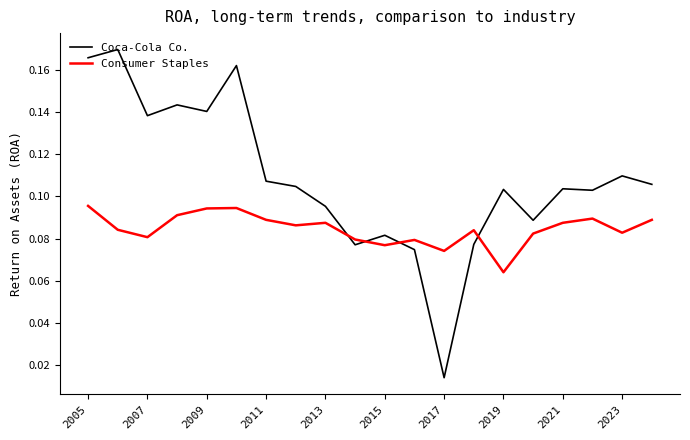

How many distinct data groups are displayed?

2